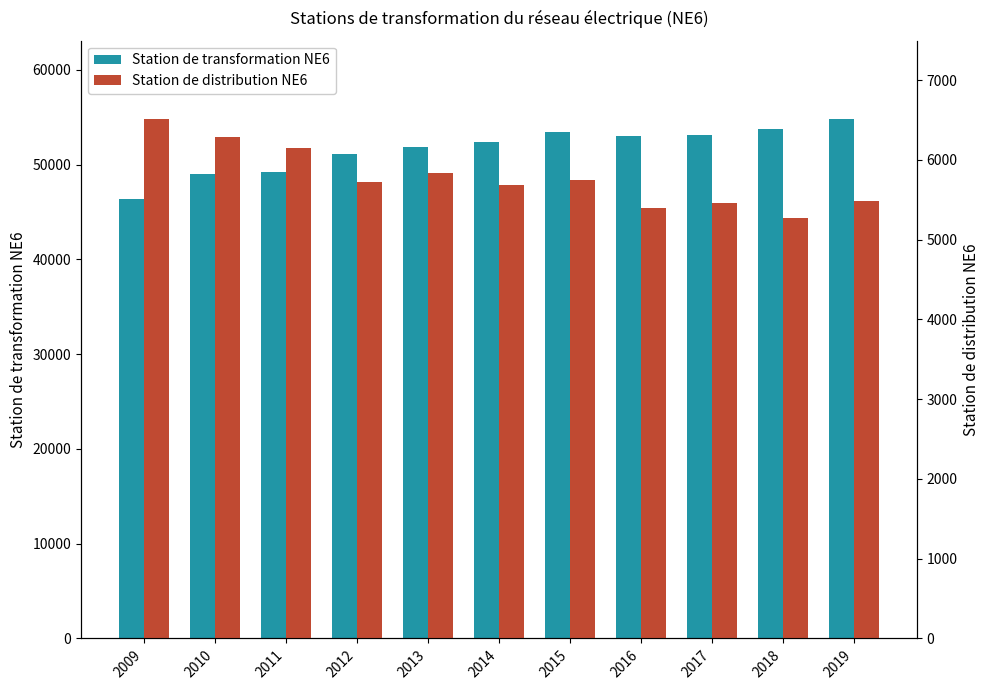

Does the chart contain any negative values?

No